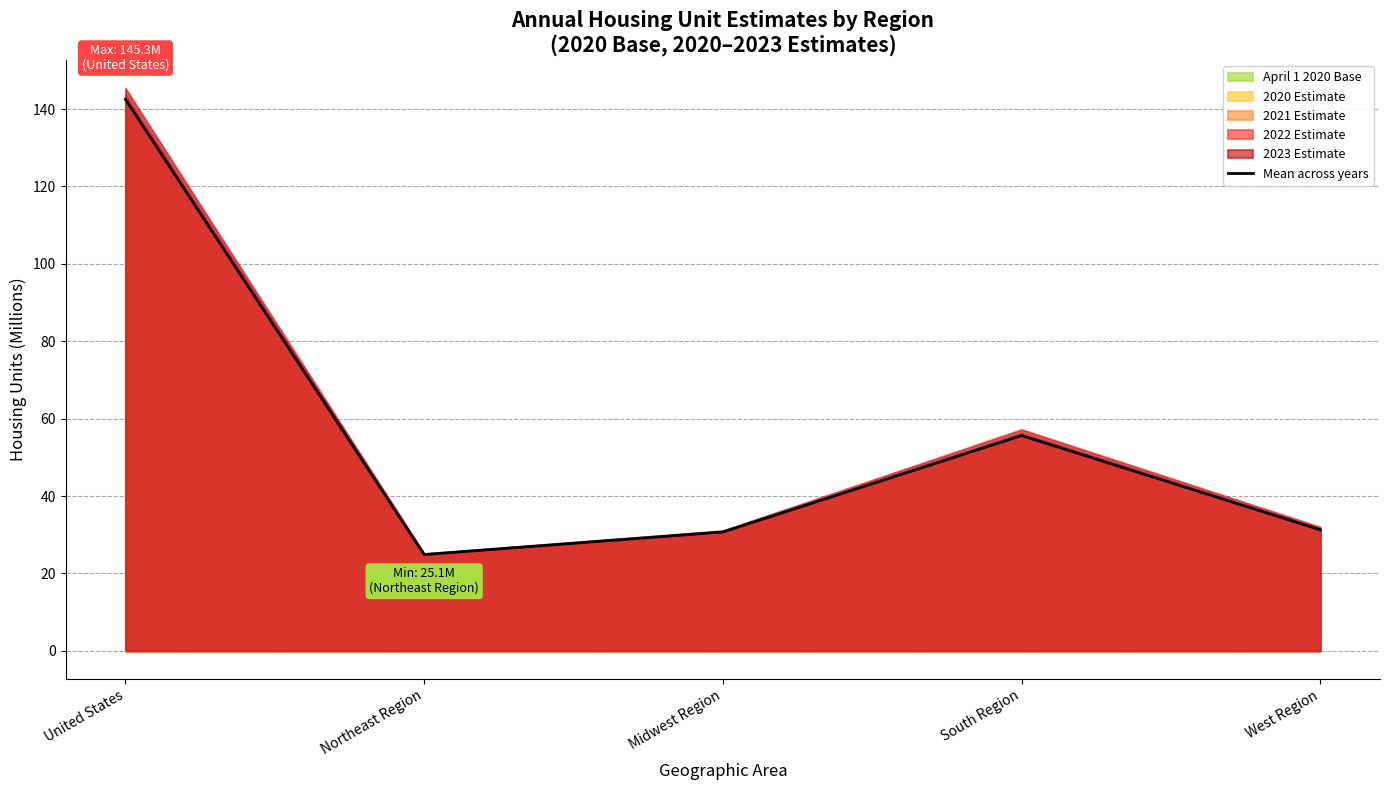

How many categories are shown in the chart?

5